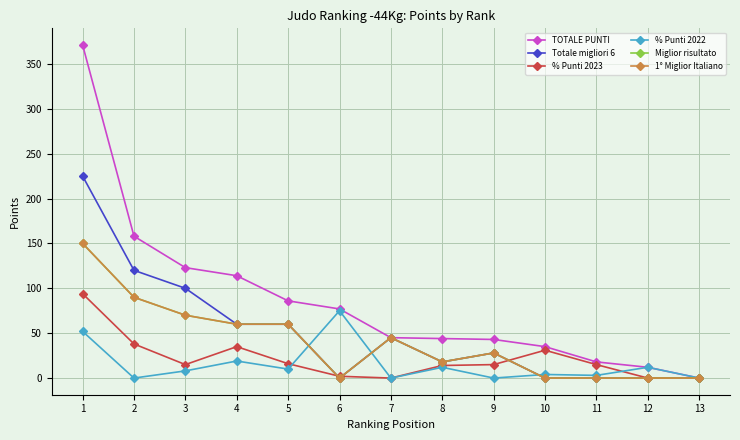

How many interior local peaks does the Miglior risultato series have?

2